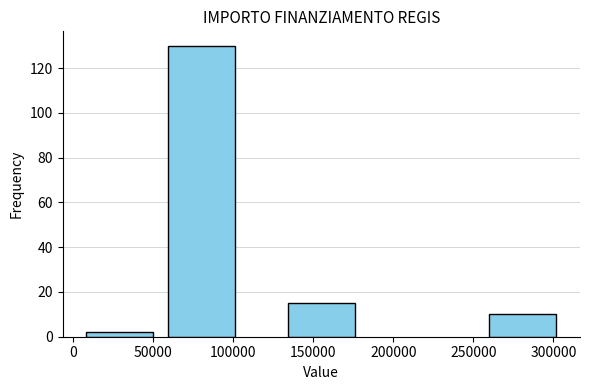

Reading left to right, transcribe all the data shown in this chart.

2	130	15	10